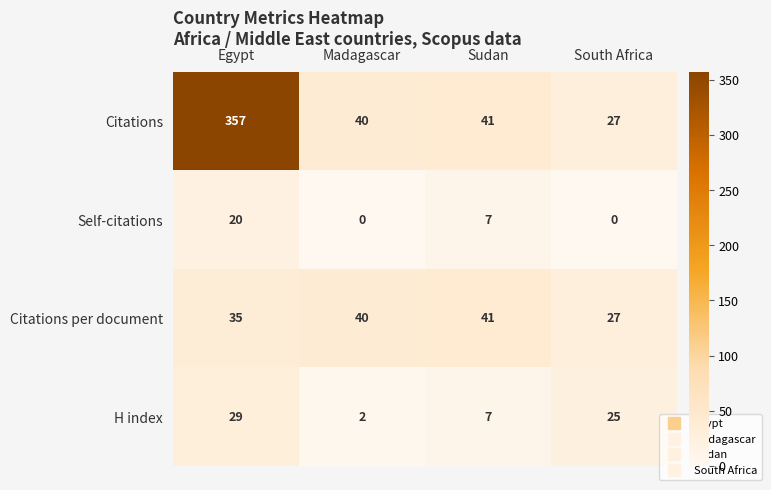

Rank the series by their maximum value, from lowest to highest.

Self-citations, H index, Citations per document, Citations